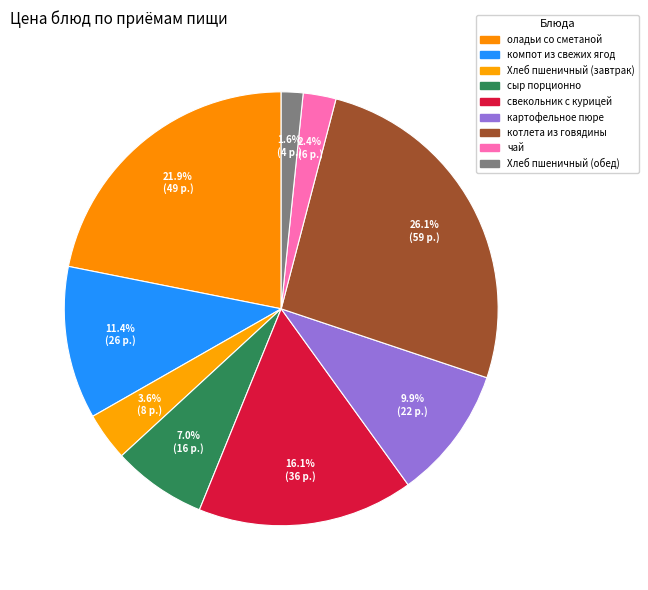

How many slices are in this pie chart?

9